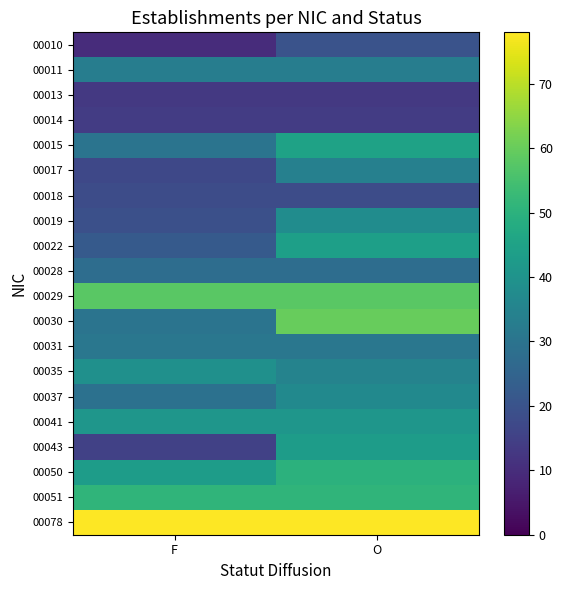

Which has a higher value, F or O?

O